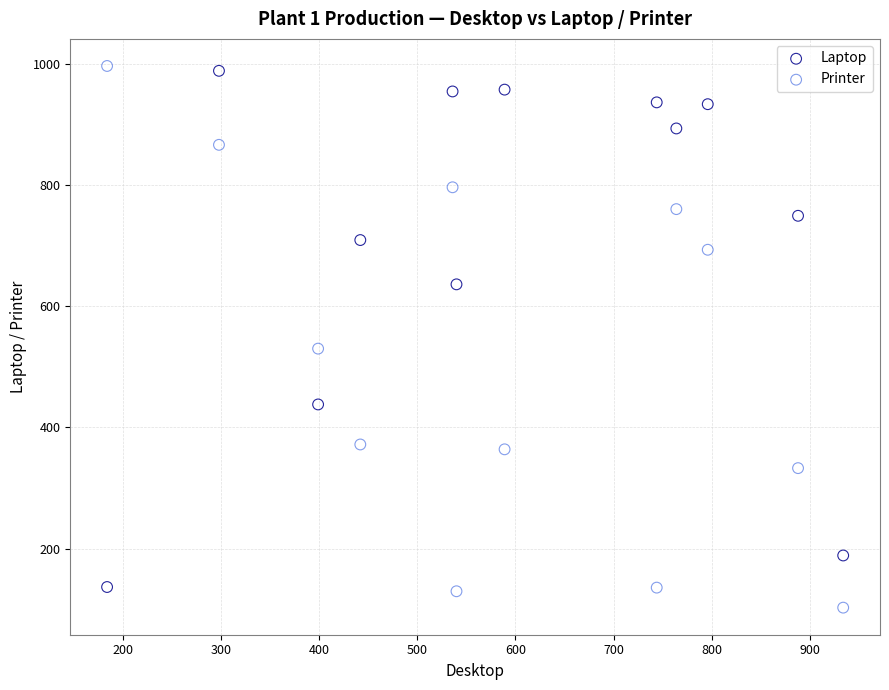

Which series contains the lowest Y value?

Printer